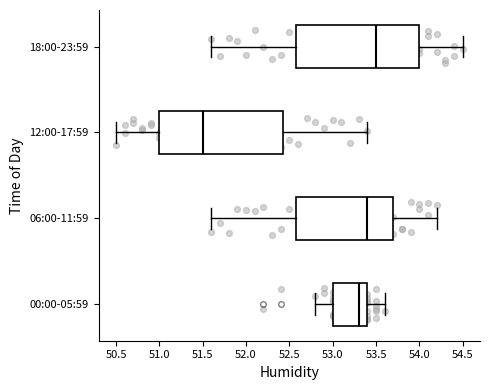

Reading bottom to top, read every box against the x-axis: the position of its median line, the range the box covers, and the ends of its whiskers. The values are not printed on the chart, so give them approximately, as read against the axis.

00:00-05:59: median 53.30, box 53.00 to 53.40, whiskers 52.80 to 53.60
06:00-11:59: median 53.40, box 52.60 to 53.70, whiskers 51.60 to 54.20
12:00-17:59: median 51.50, box 51.00 to 52.45, whiskers 50.50 to 53.40
18:00-23:59: median 53.50, box 52.60 to 54.00, whiskers 51.60 to 54.50